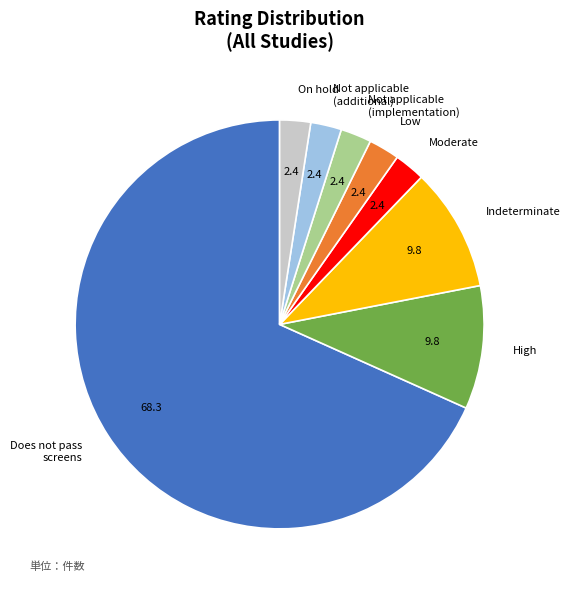

How many segments does this pie chart have?

8